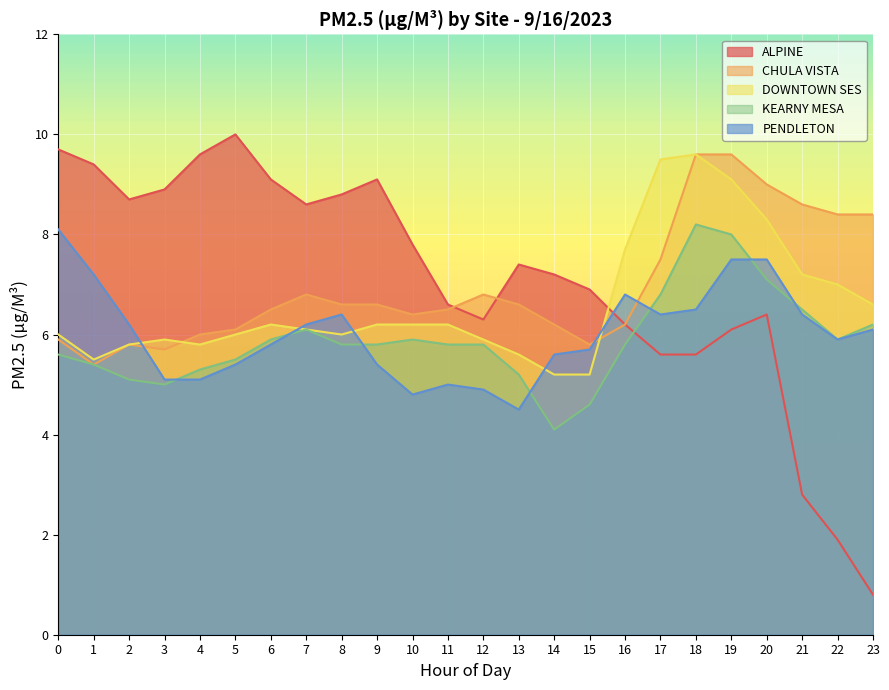

How many data points does each series have?

24